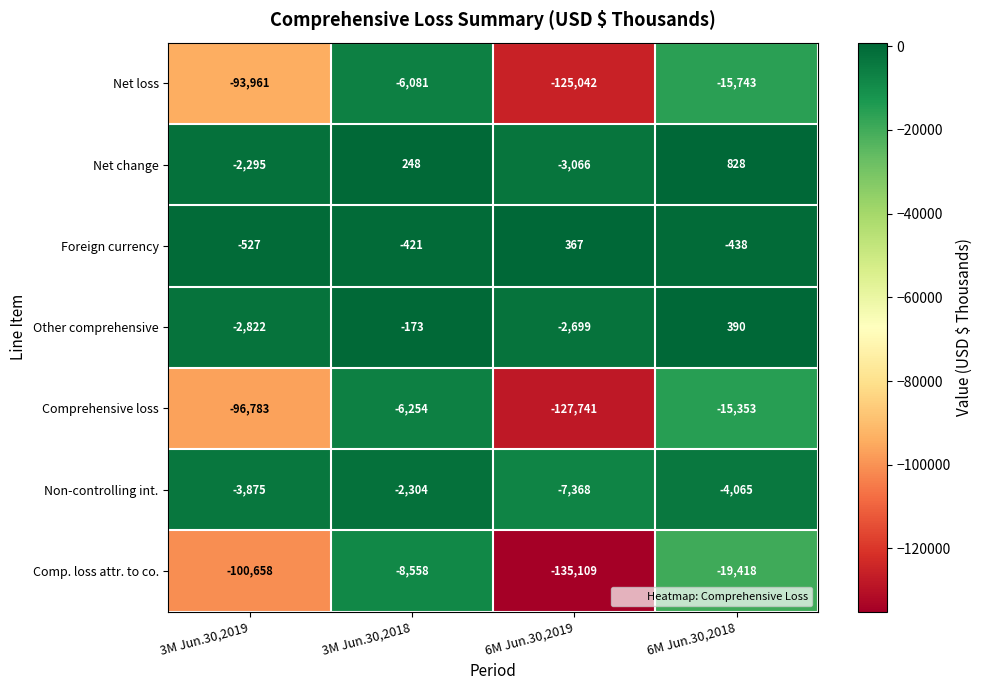

Reading left to right, what are all the values shown in this chart?

Net loss: 3M Jun.30,2019=-93961	3M Jun.30,2018=-6081	6M Jun.30,2019=-125042	6M Jun.30,2018=-15743
Net change: 3M Jun.30,2019=-2295	3M Jun.30,2018=248	6M Jun.30,2019=-3066	6M Jun.30,2018=828
Foreign currency: 3M Jun.30,2019=-527	3M Jun.30,2018=-421	6M Jun.30,2019=367	6M Jun.30,2018=-438
Other comprehensive: 3M Jun.30,2019=-2822	3M Jun.30,2018=-173	6M Jun.30,2019=-2699	6M Jun.30,2018=390
Comprehensive loss: 3M Jun.30,2019=-96783	3M Jun.30,2018=-6254	6M Jun.30,2019=-127741	6M Jun.30,2018=-15353
Non-controlling int.: 3M Jun.30,2019=-3875	3M Jun.30,2018=-2304	6M Jun.30,2019=-7368	6M Jun.30,2018=-4065
Comp. loss attr. to co.: 3M Jun.30,2019=-100658	3M Jun.30,2018=-8558	6M Jun.30,2019=-135109	6M Jun.30,2018=-19418